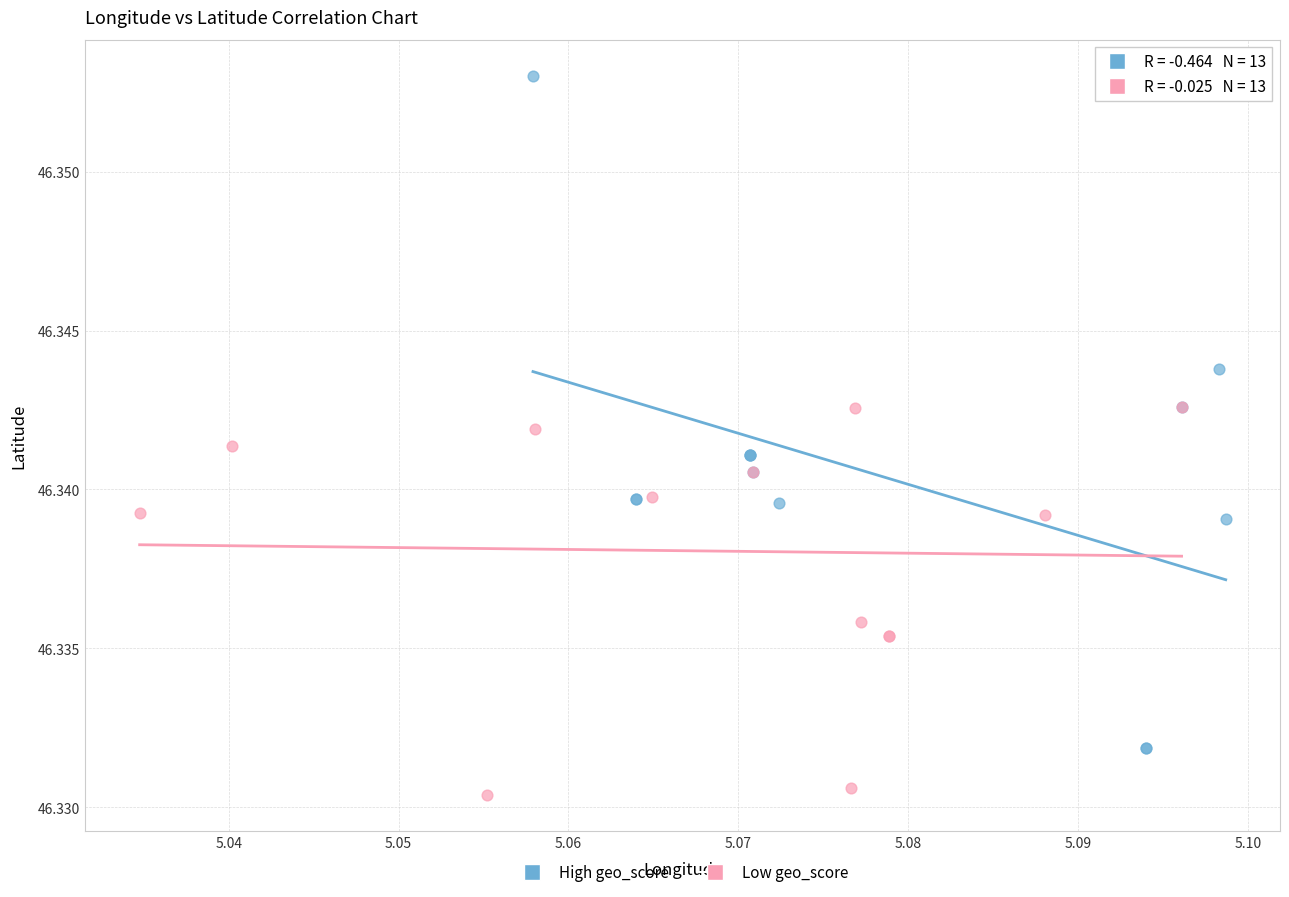

Which series reaches the minimum Y coordinate?

Low geo_score